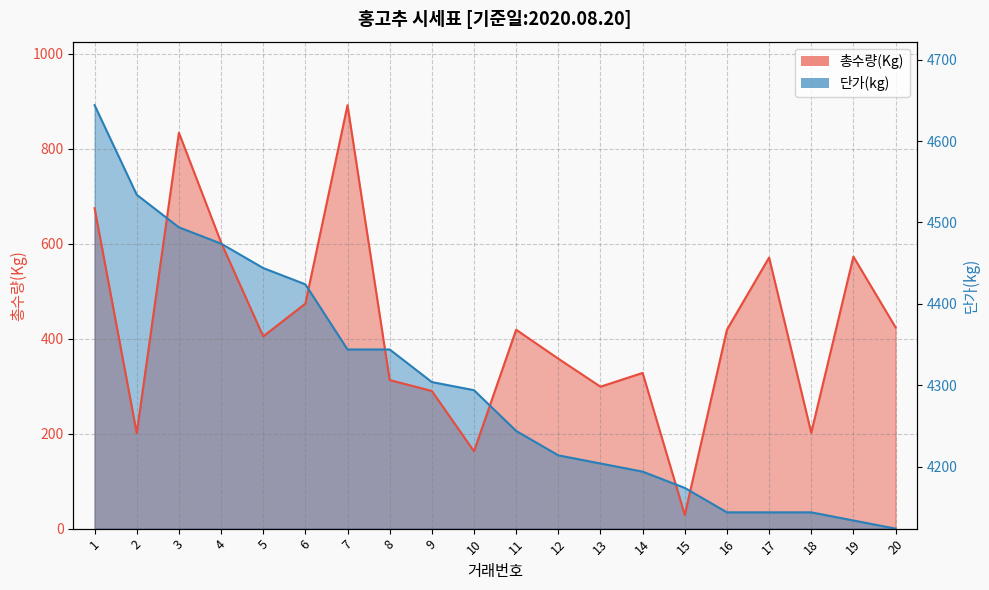

Count the number of data series in this chart.

2